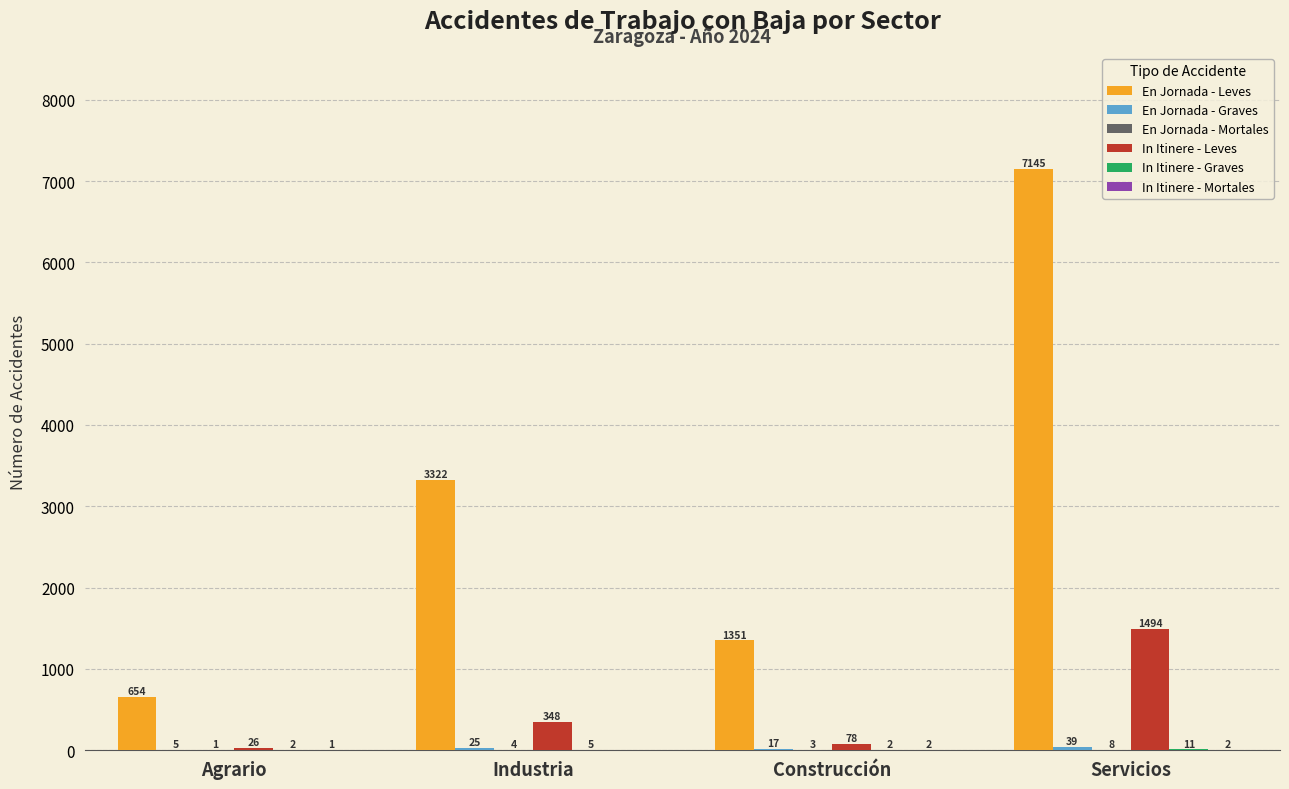

At which category is the sum across all series the highest?

Servicios